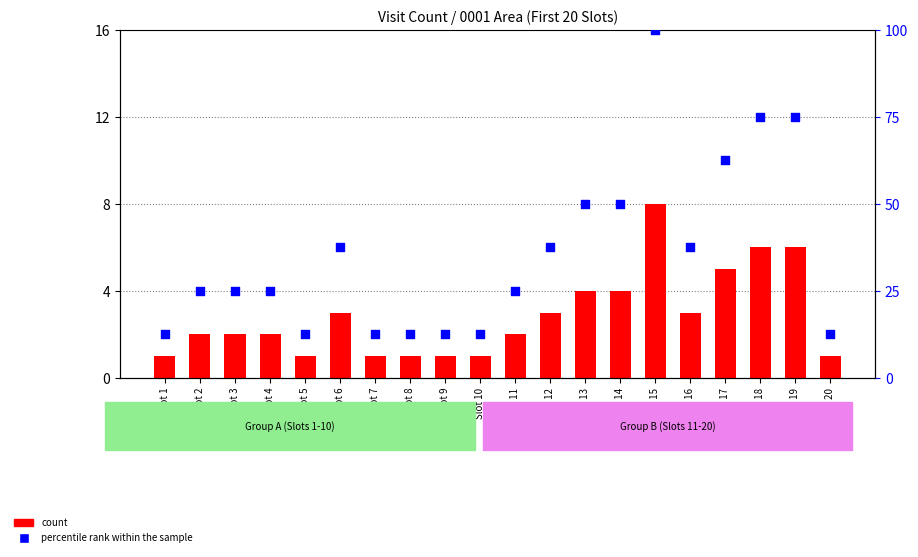

At how many categories does at least one series exceed 55?

4